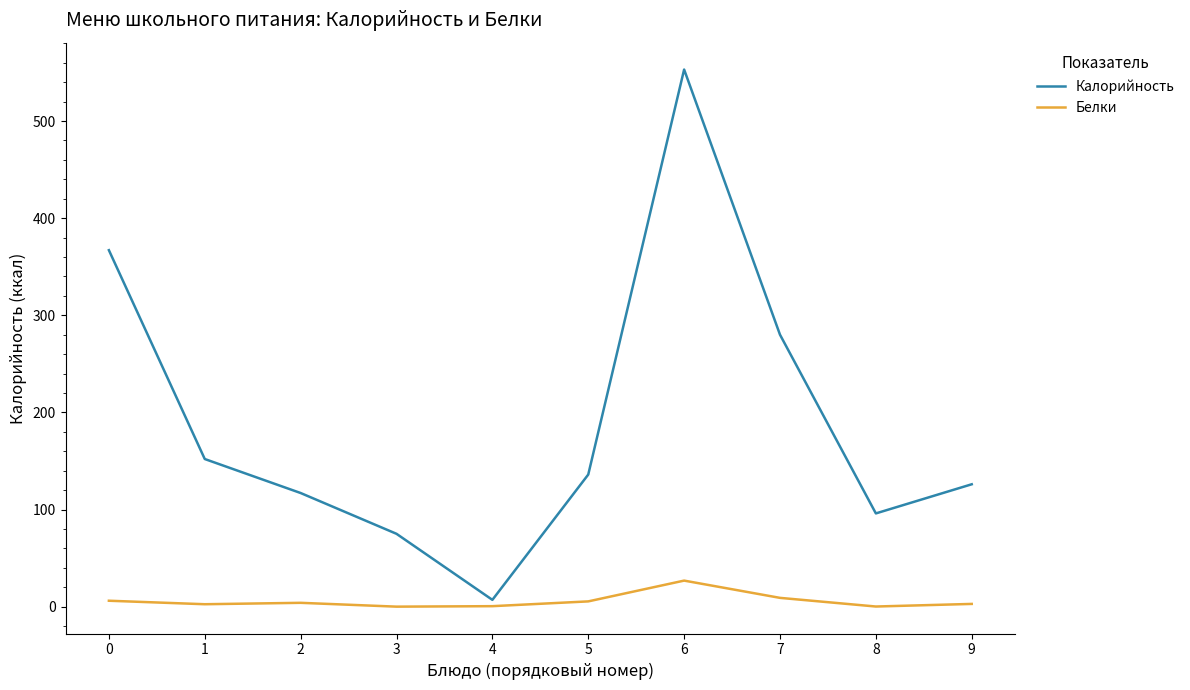

True or false: Калорийность and Белки intersect in this chart.

False